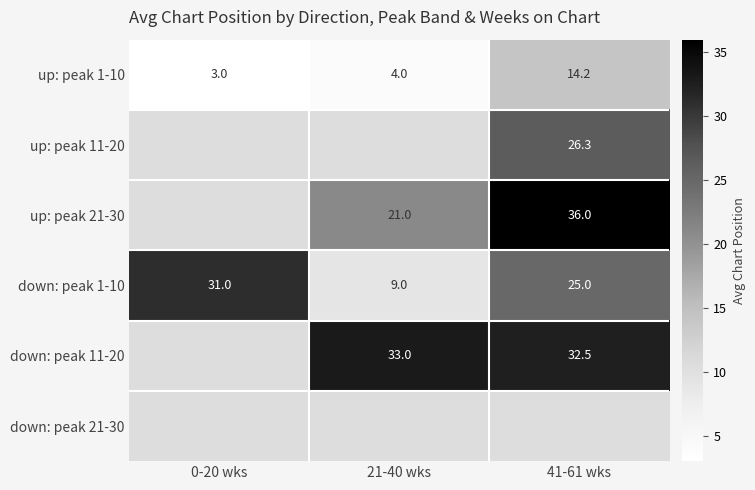

What value does the up: peak 1-10 series have at 21-40 wks?

4.0